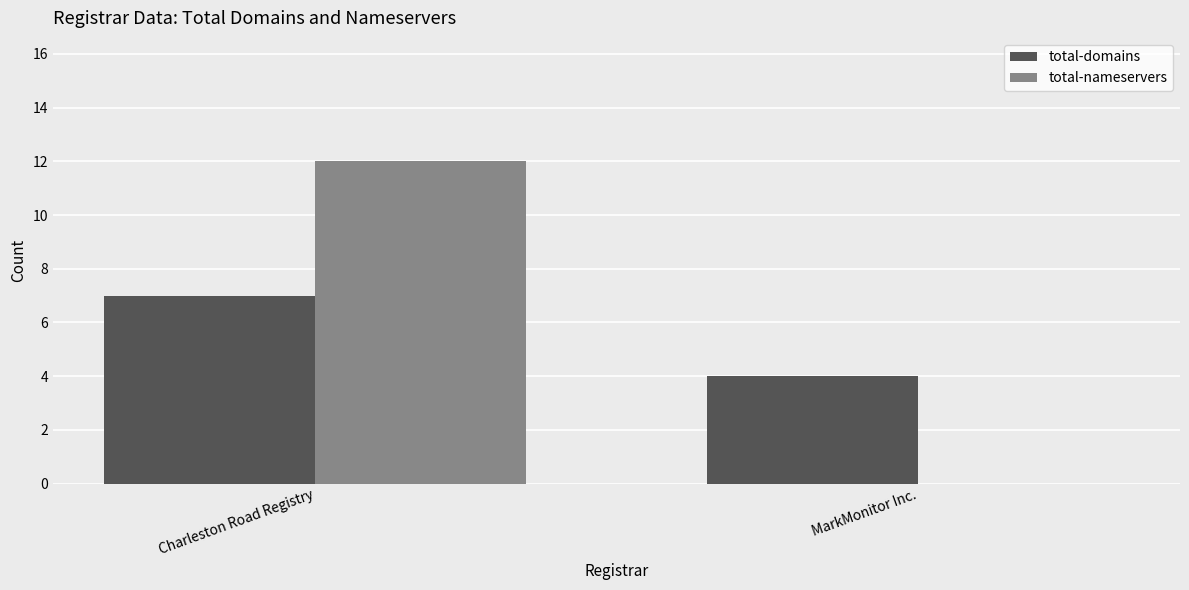

Which series has the largest total across all categories?

total-nameservers